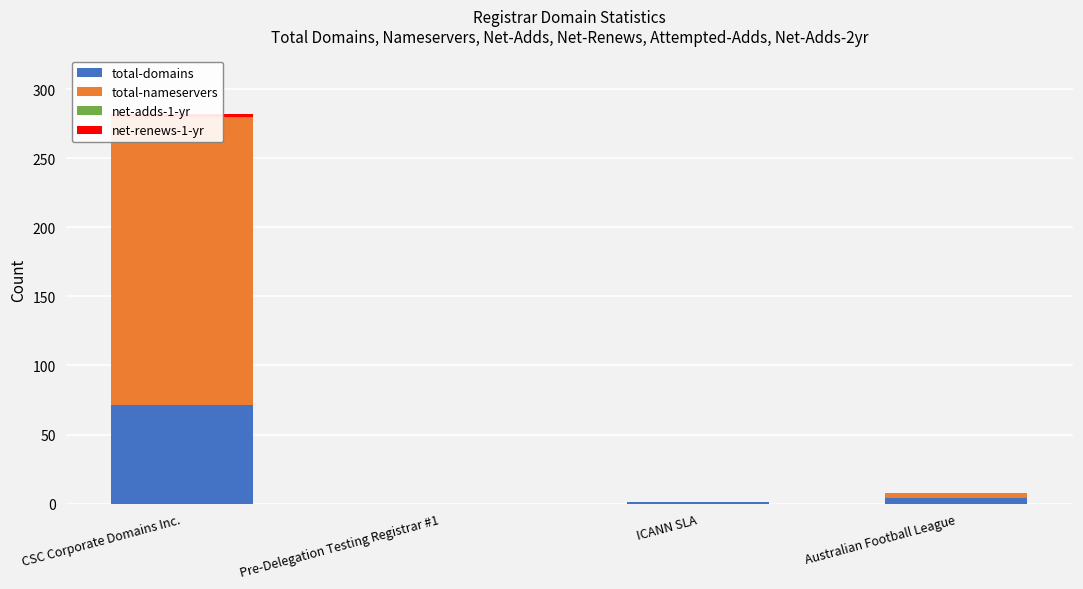

What are all the series names shown in the legend?

total-domains, total-nameservers, net-adds-1-yr, net-renews-1-yr